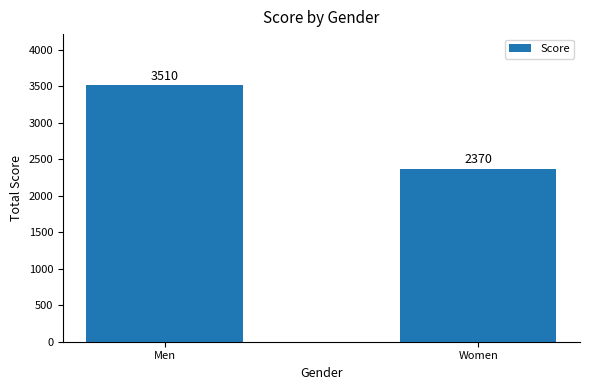

At which category does the chart reach its peak across all series?

Men